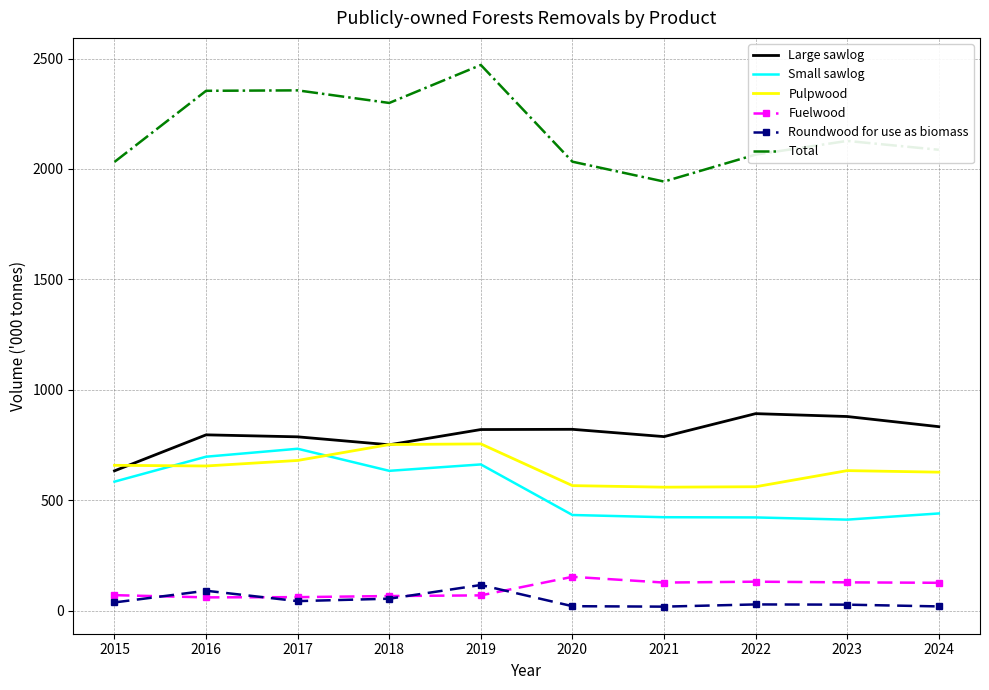

What are all the series names shown in the legend?

Large sawlog, Small sawlog, Pulpwood, Fuelwood, Roundwood for use as biomass, Total